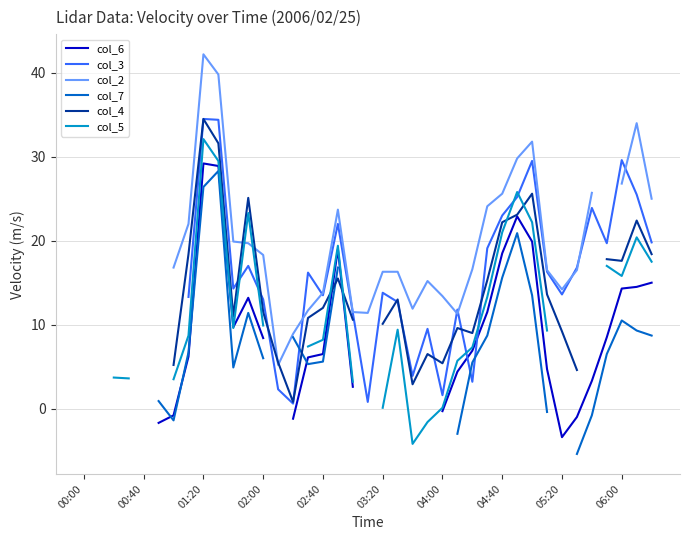

Which series changed the most between 25 and 27?

col_2